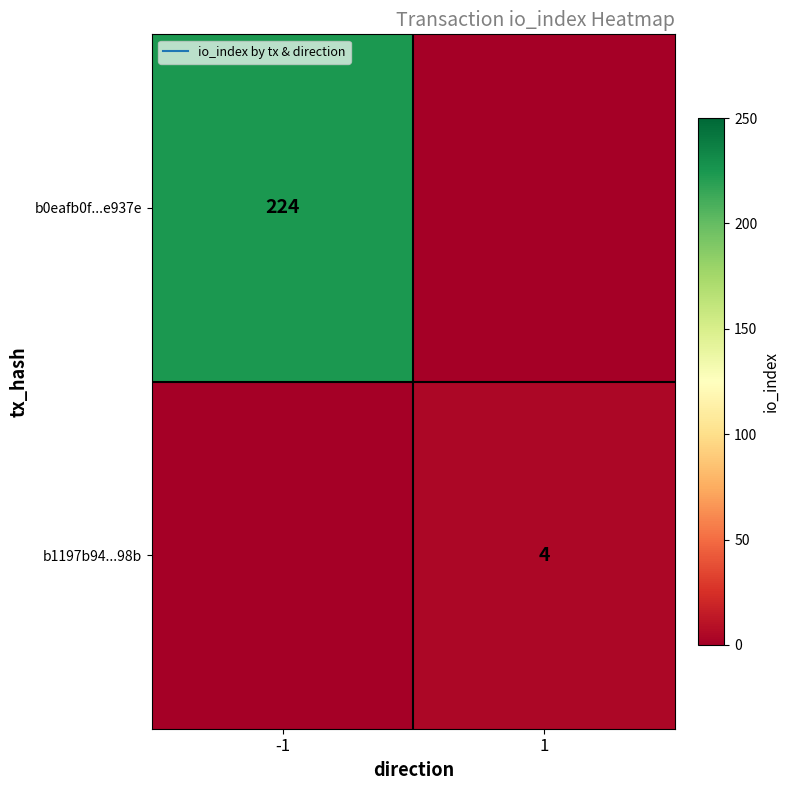

At which label does b1197b94...98b reach its minimum?

-1